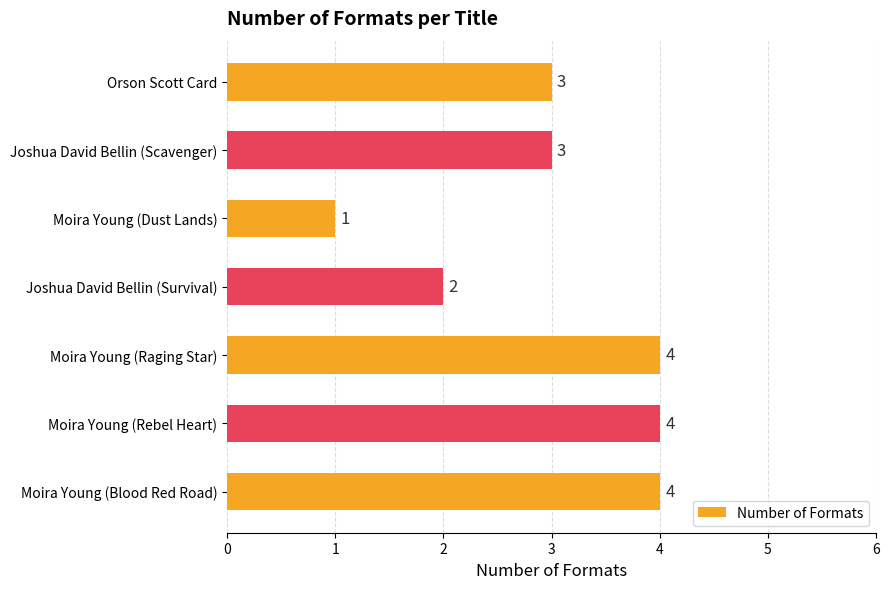

True or false: the data shows 1 at Moira Young (Rebel Heart).

False